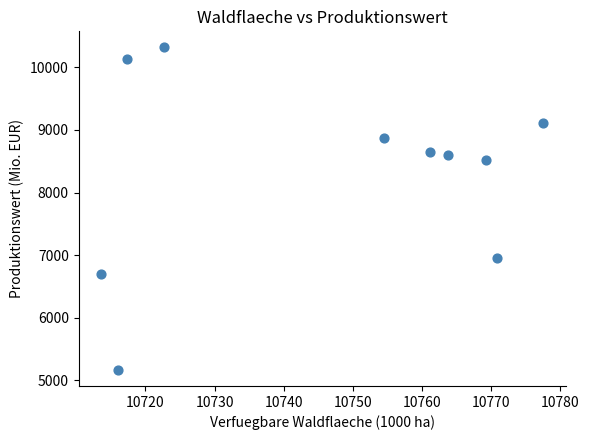

What is the average Y value?

8302.4